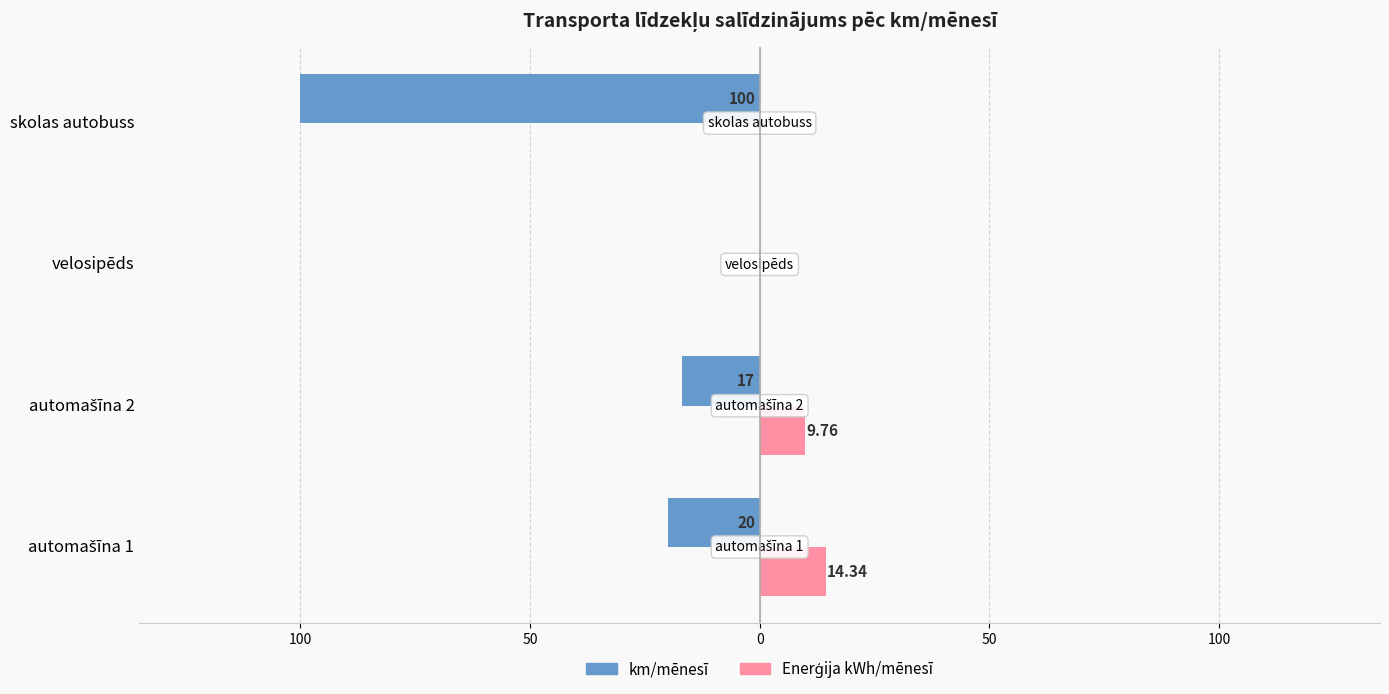

What are all the series names shown in the legend?

km/mēnesī, Enerģija kWh/mēnesī